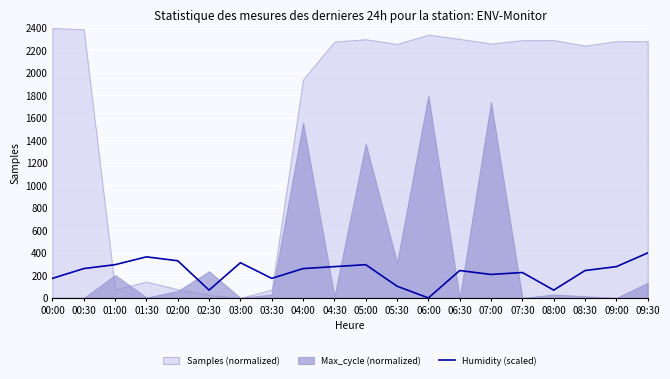

Which has a higher value, 00:30 or 06:30?

00:30